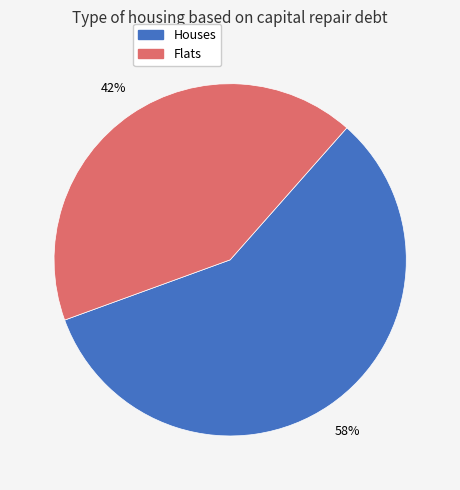

Is the sum of Houses and Flats greater than half?

Yes